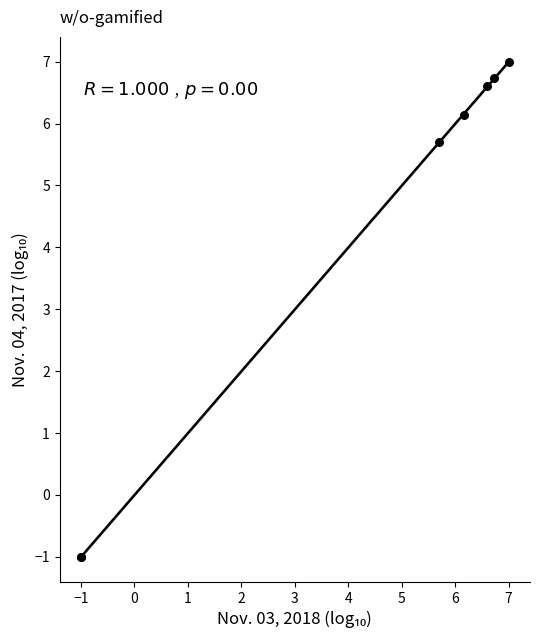

What Y value in the scatter plot is closest to 3?

5.7